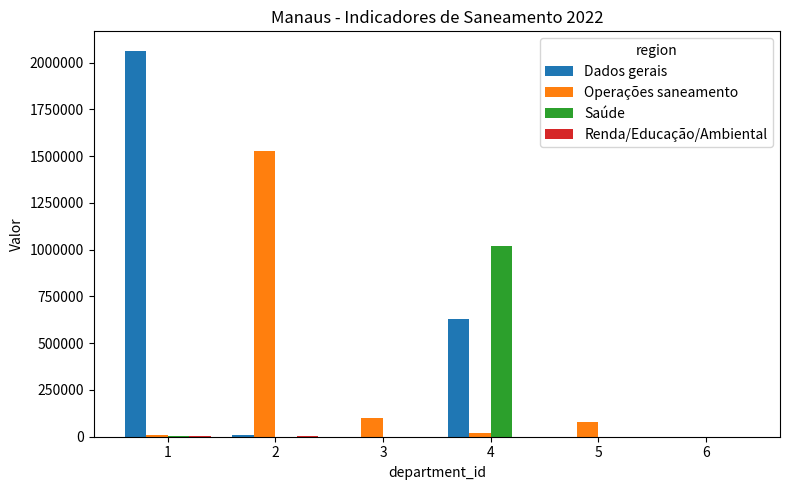

Is it true that Operações saneamento equals 100812.8 at 3?

True